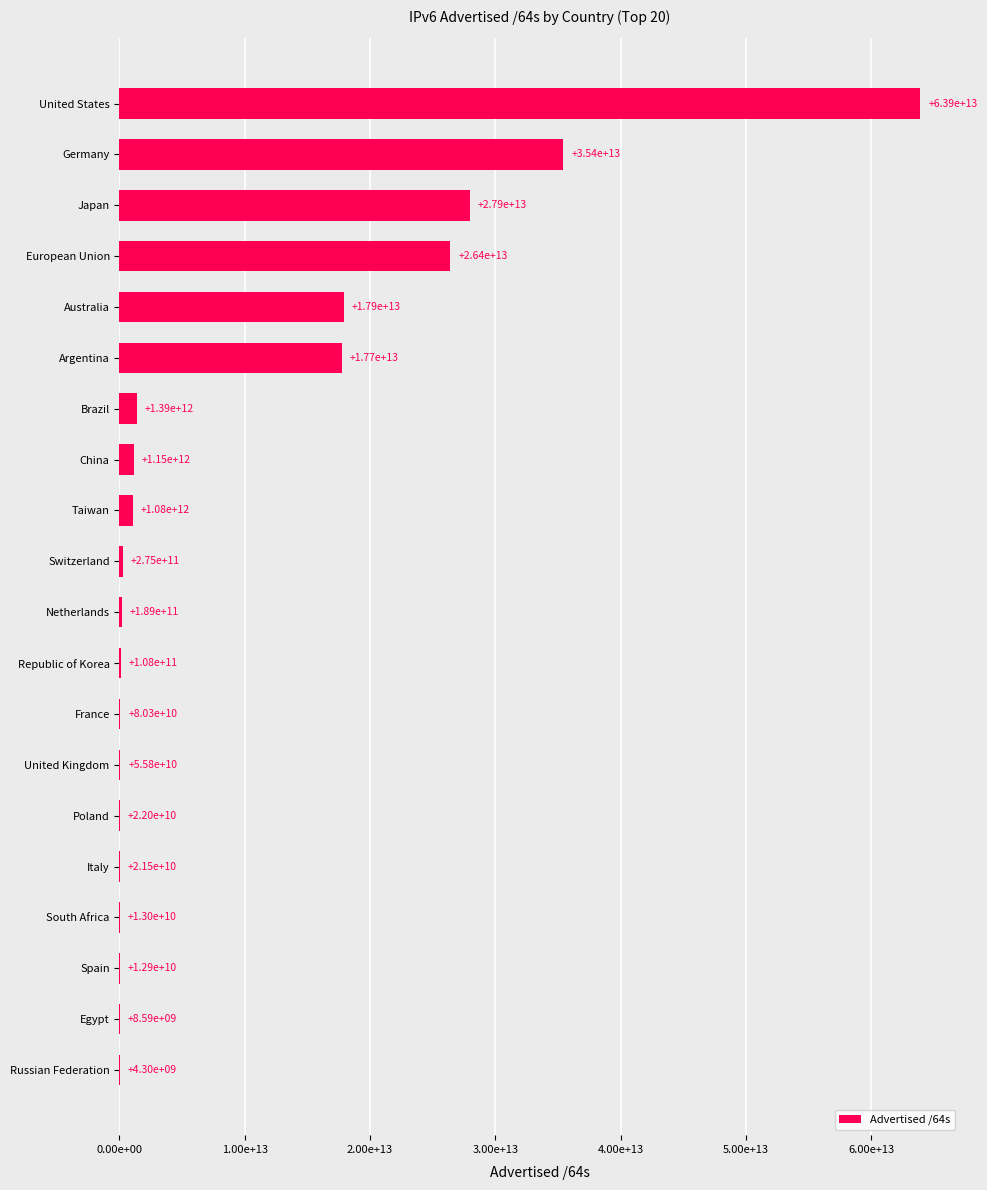

What is the average value?

9685996290048